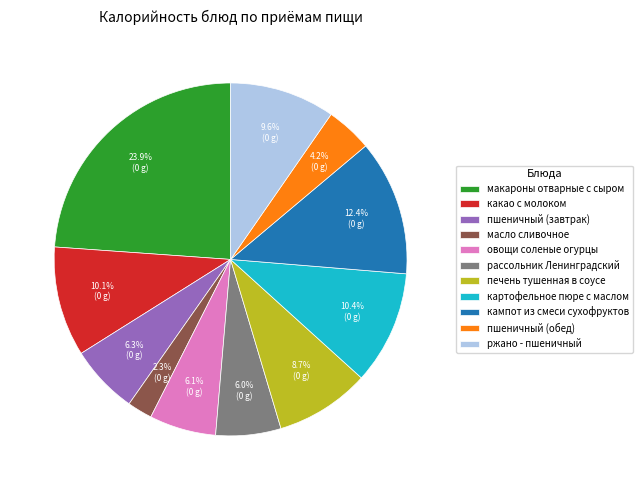

What percentage is the макароны отварные с сыром slice, to the nearest percent?

24%